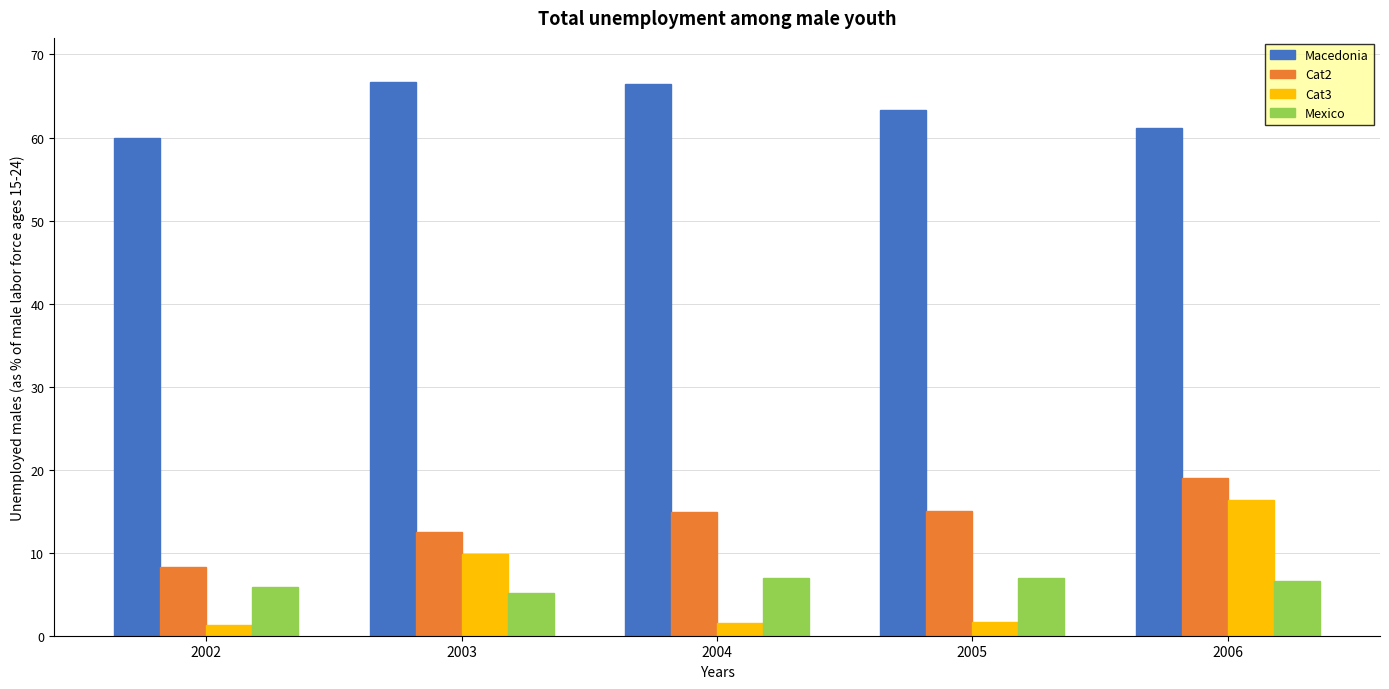

How many bars are there in total?

20